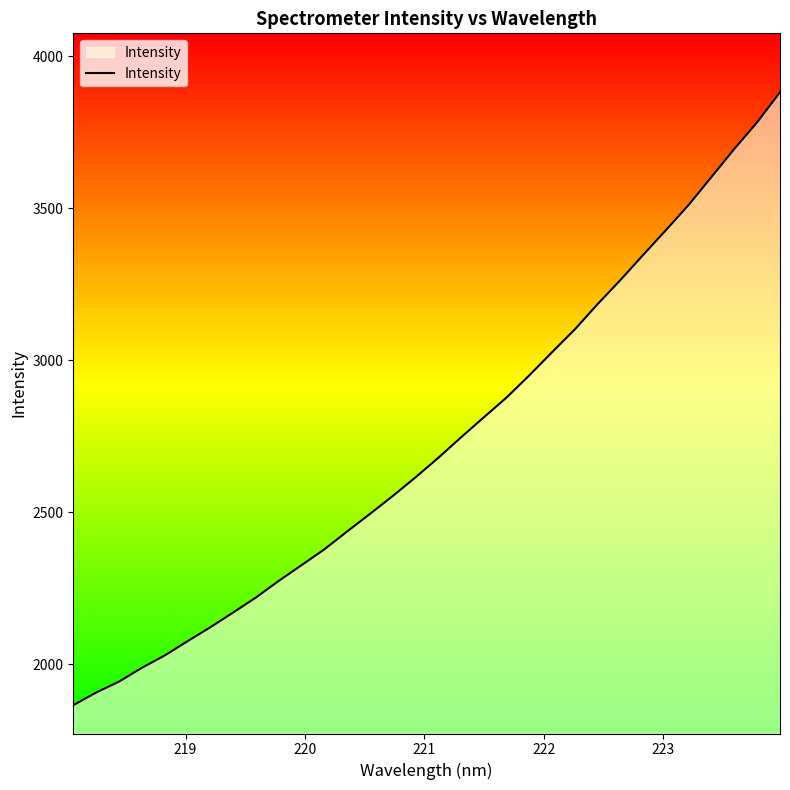

How many categories are shown in the chart?

32